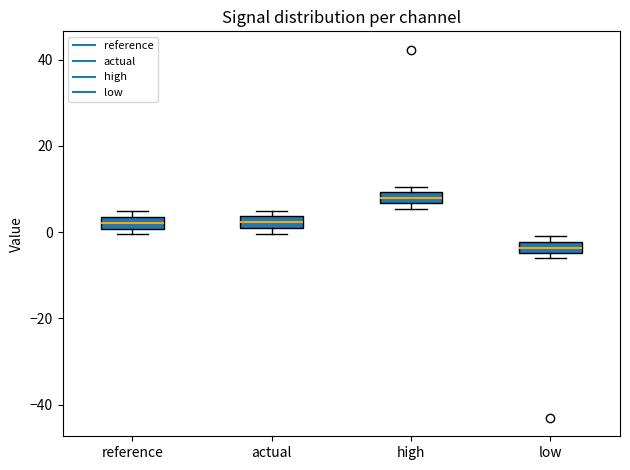

Where is the lower edge of the box for reference on the y-axis? The values are not printed on the chart, so give them approximately, as read against the axis.

0